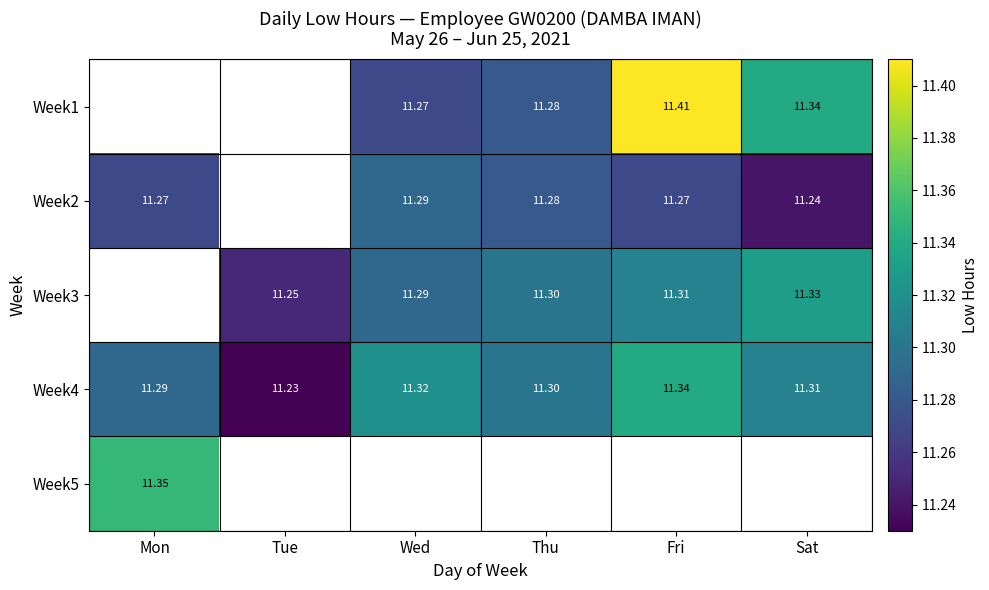

Which category has the lowest value in the Week4 series?

Tue